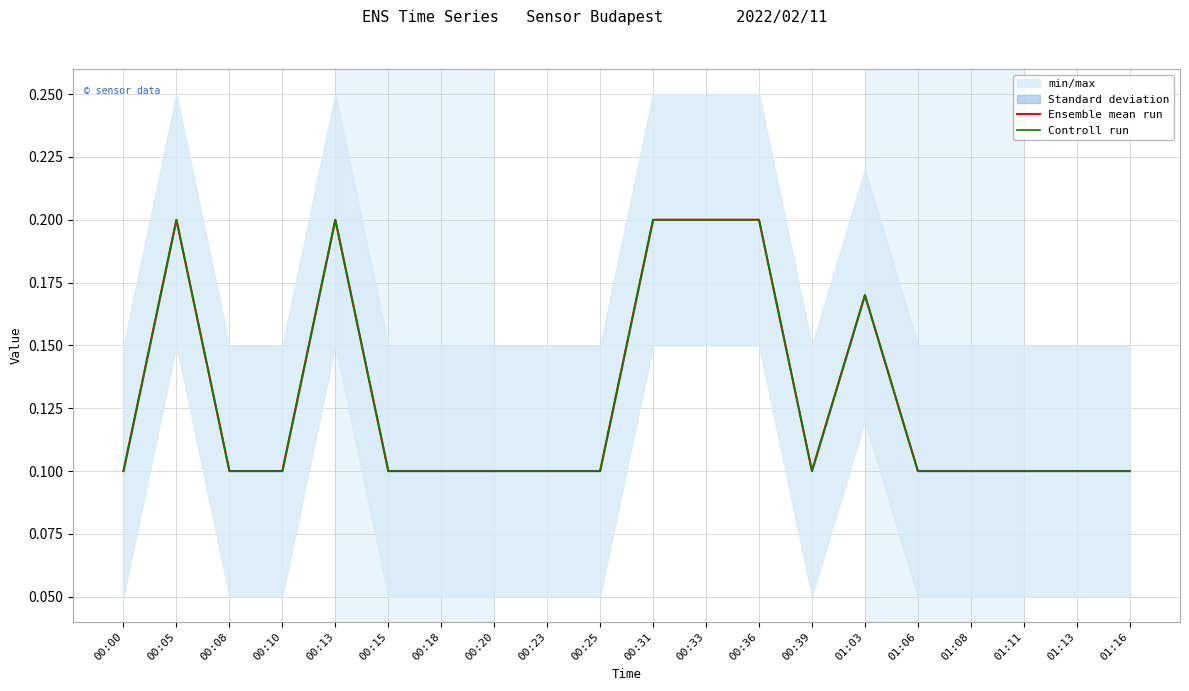

What is the maximum value shown in the chart?

0.2